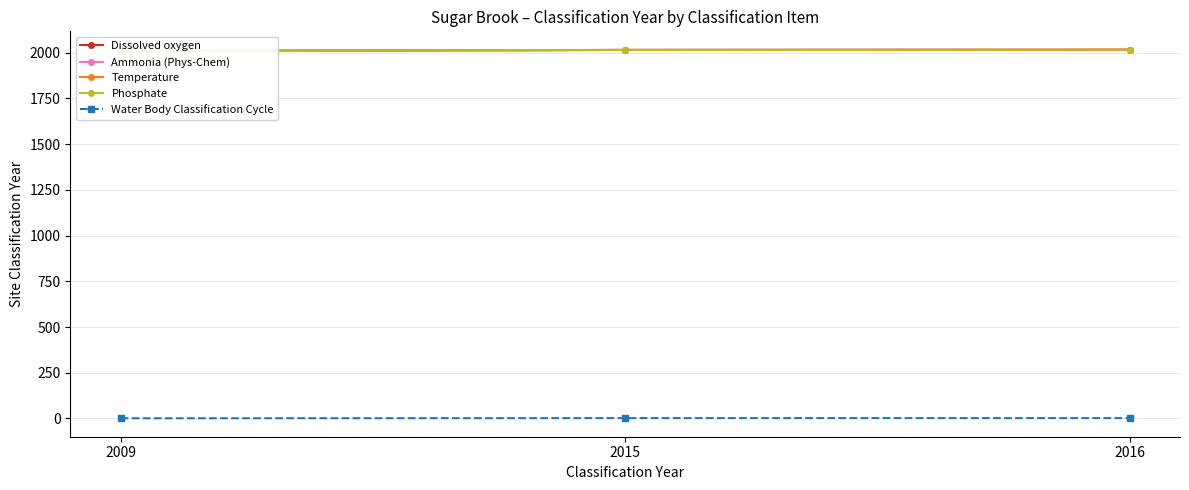

What is the difference between the maximum and minimum values in the Water Body Classification Cycle series?

1